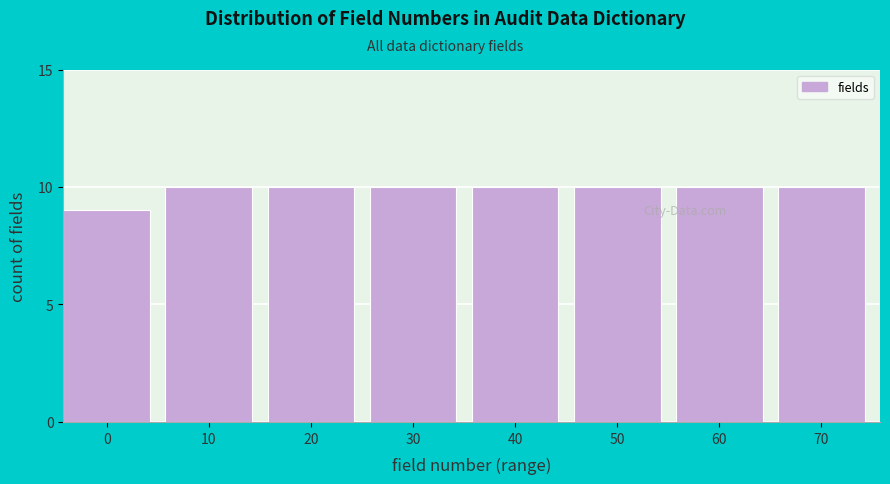

Reading right to left, transcribe all the data shown in this chart.

10	10	10	10	10	10	10	9